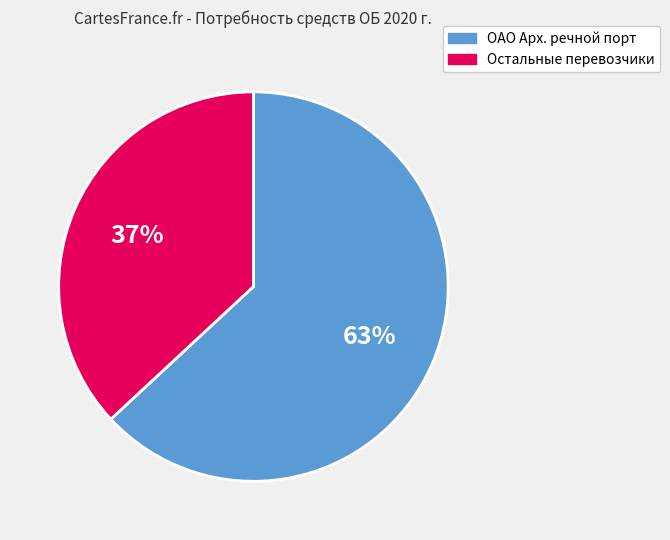

Is there a majority slice in this chart?

Yes